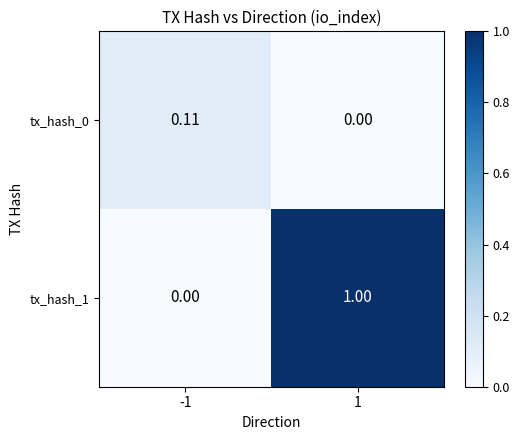

How many distinct data groups are displayed?

2